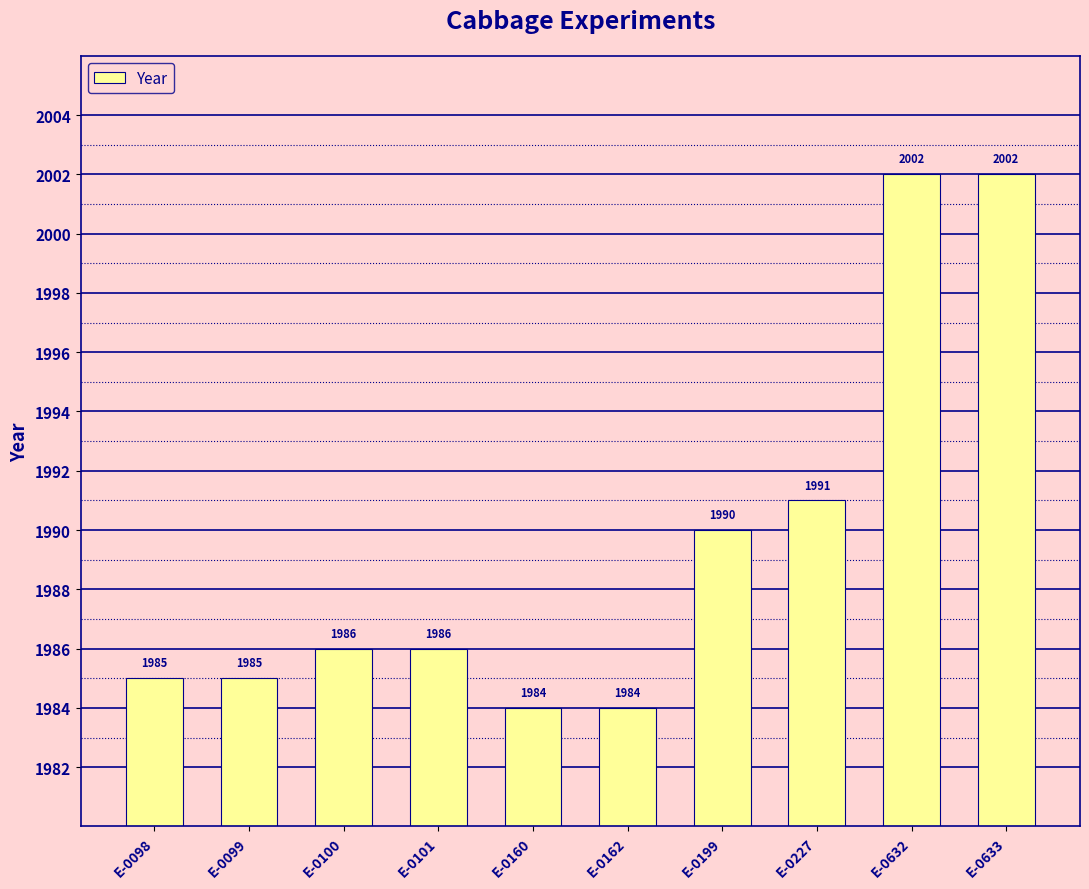

What is the approximate value at E-0199, to the nearest 10?

1990